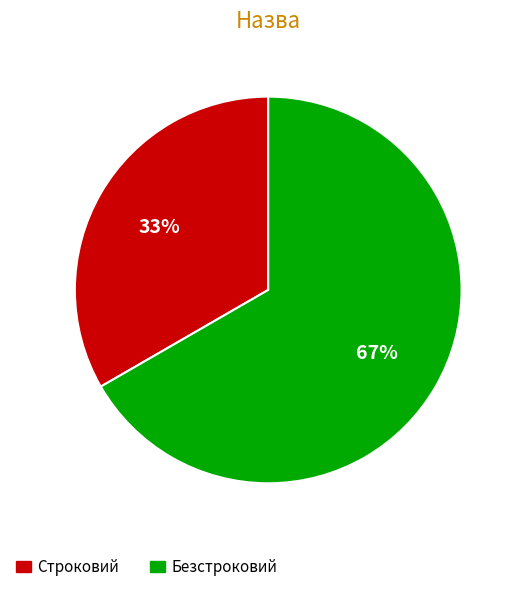

Is it true that Безстроковий is 77% of the pie?

False